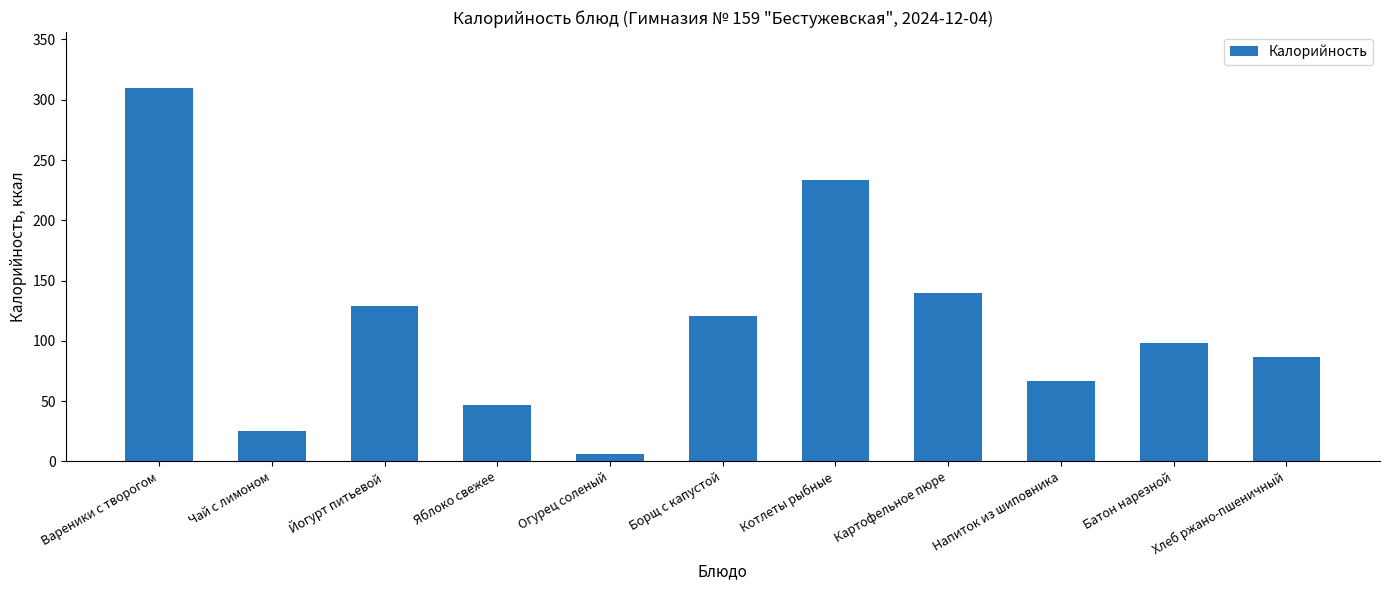

What is the difference between the maximum and minimum values?

303.7